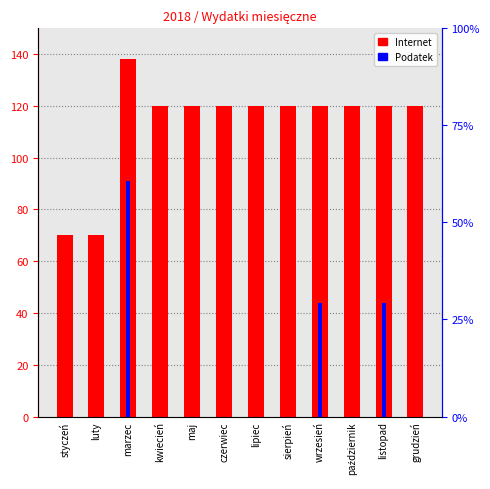

Is the value of Internet at marzec greater than the value of Podatek at sierpień?

Yes